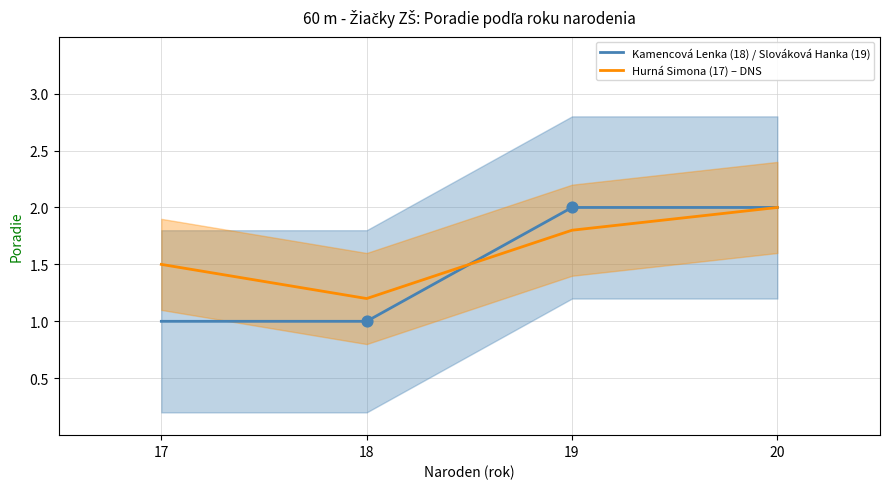

Which series reaches the maximum Y coordinate?

Kamencová Lenka (18) / Slováková Hanka (19)